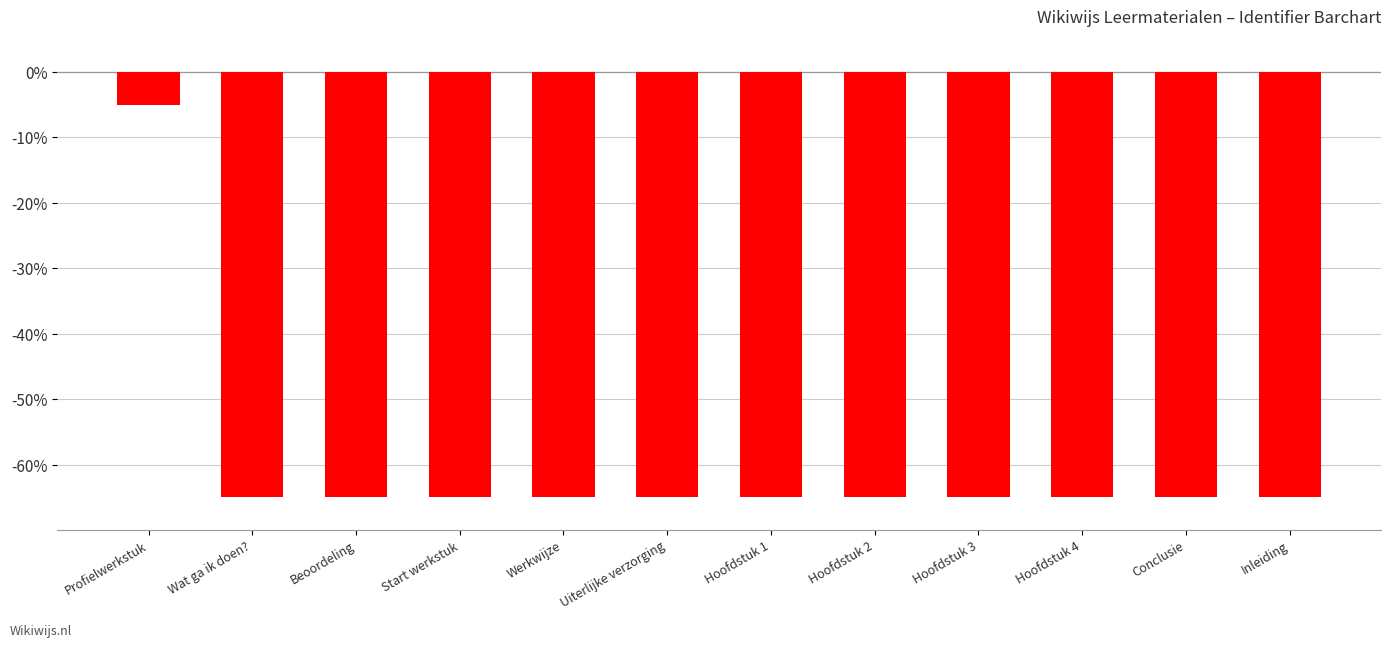

What is the maximum value shown in the chart?

-5.0